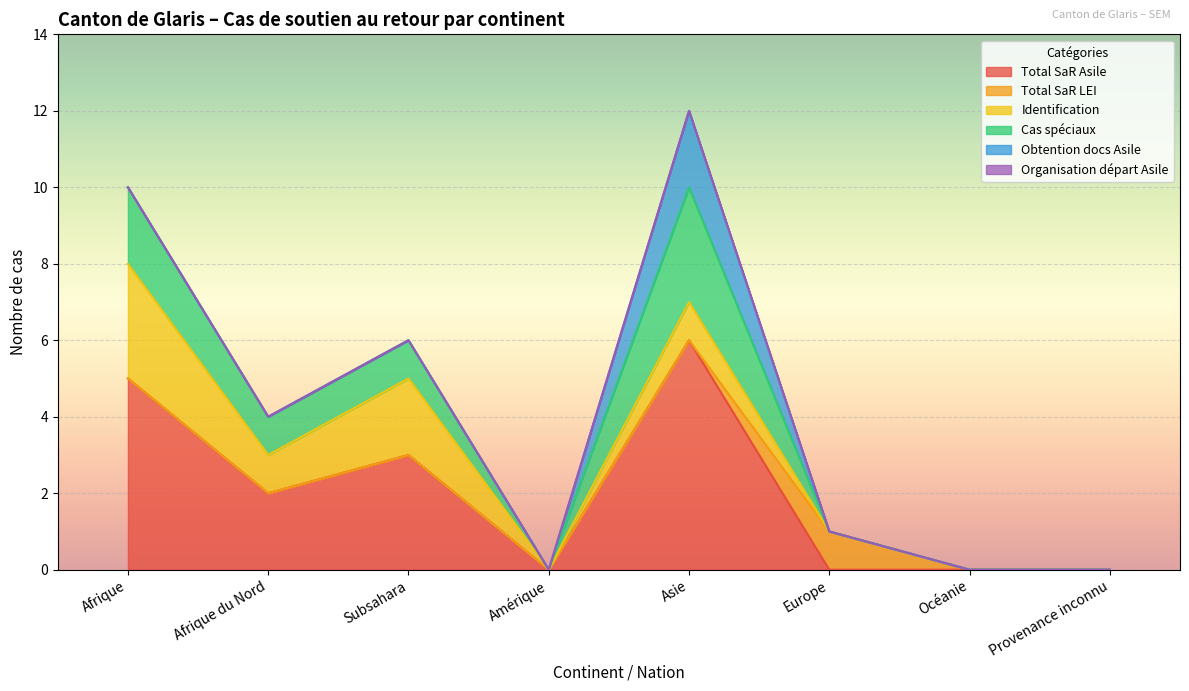

At which category does Cas spéciaux reach its first local peak?

Asie